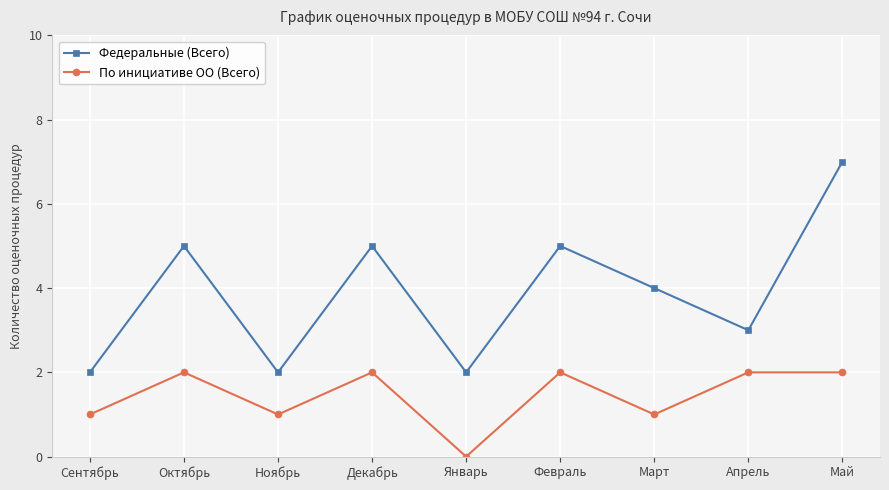

What is the difference between the highest and lowest values at Ноябрь?

1